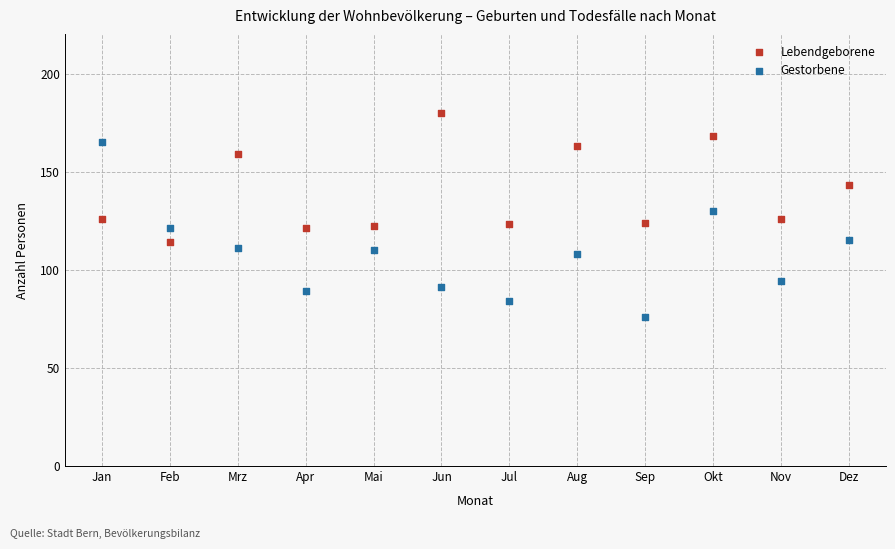

In the Lebendgeborene series, what Y value is closest to 147?

143